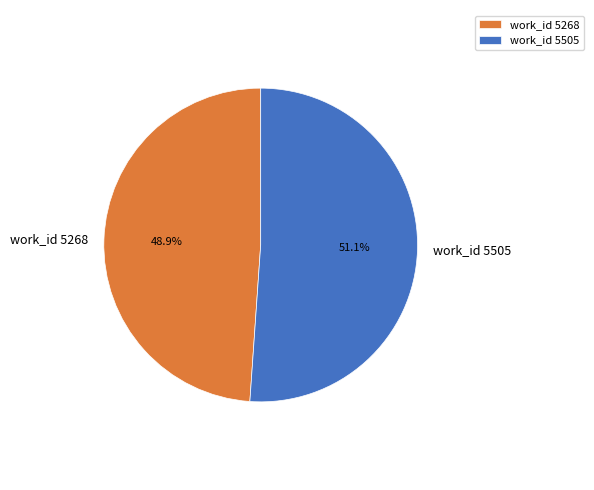

Between work_id 5268 and work_id 5505, which is larger?

work_id 5505